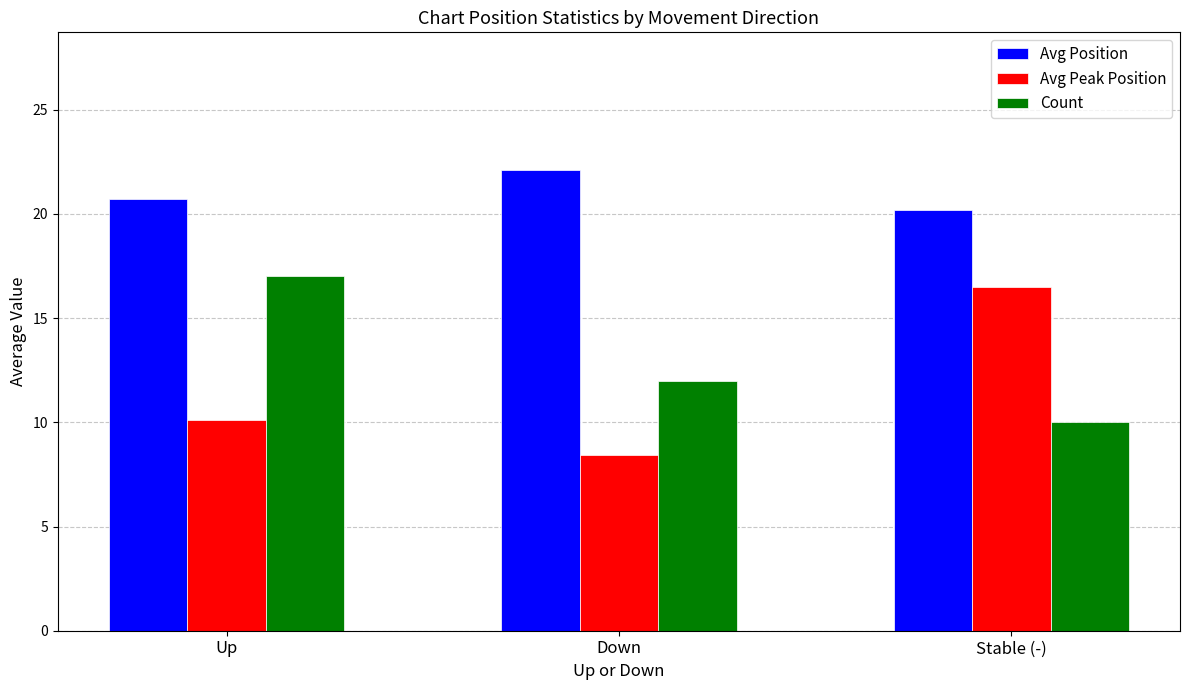

The Avg Peak Position series shows 13.6 at Up. True or false?

False